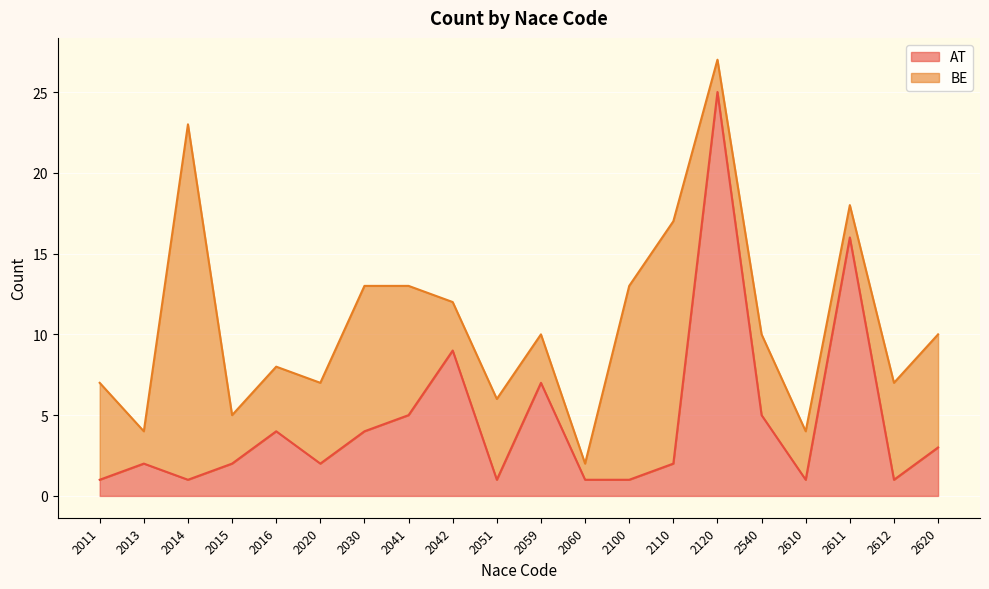

Where does the data first go above 2?

2016